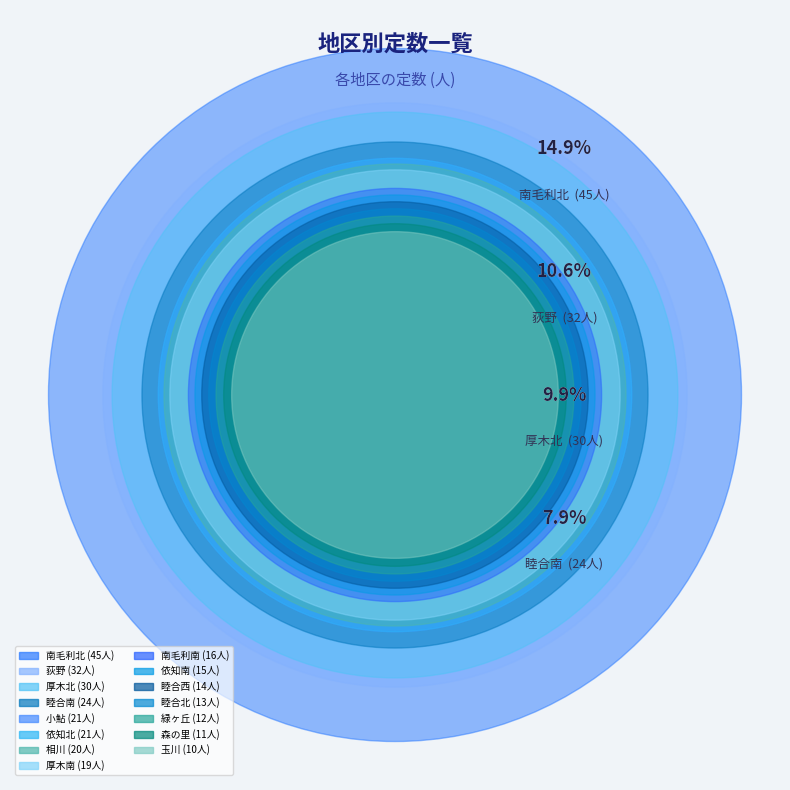

How many slices are in this pie chart?

15